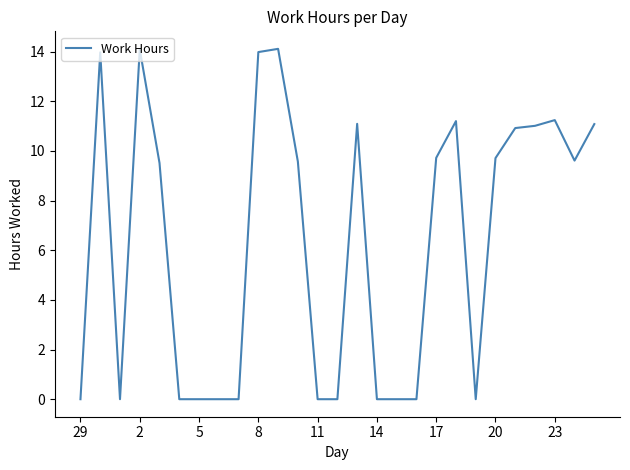

What is the difference between the maximum and minimum values?

14.1